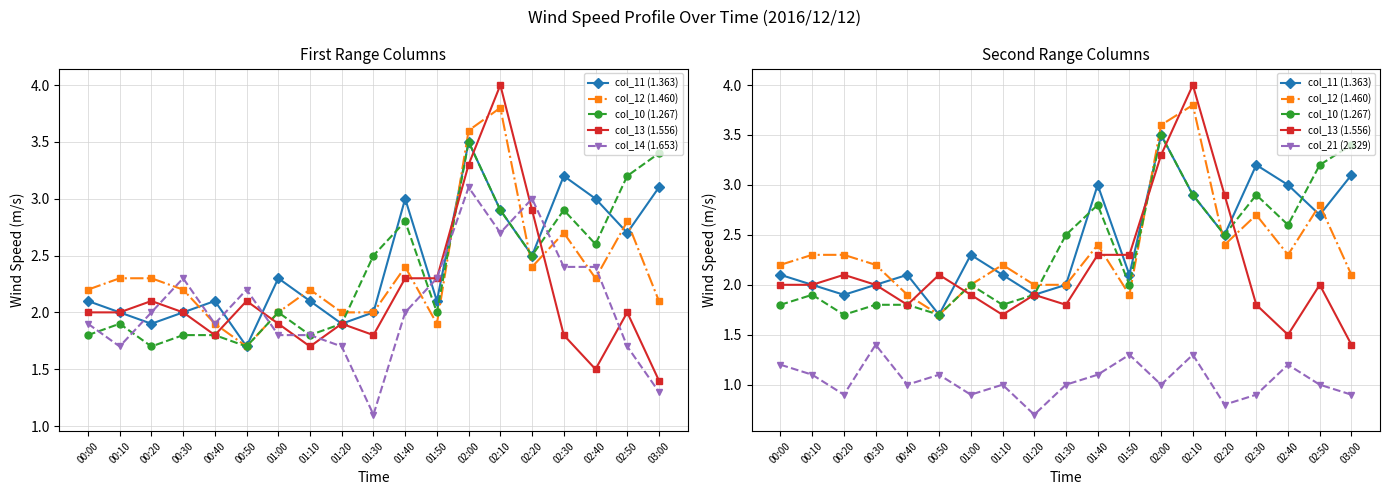

How many lines are shown in the chart?

6